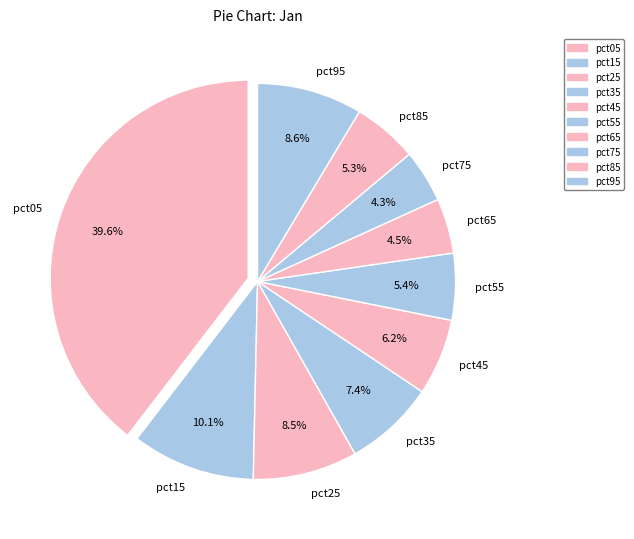

To the nearest percent, what is the average slice percentage?

10%